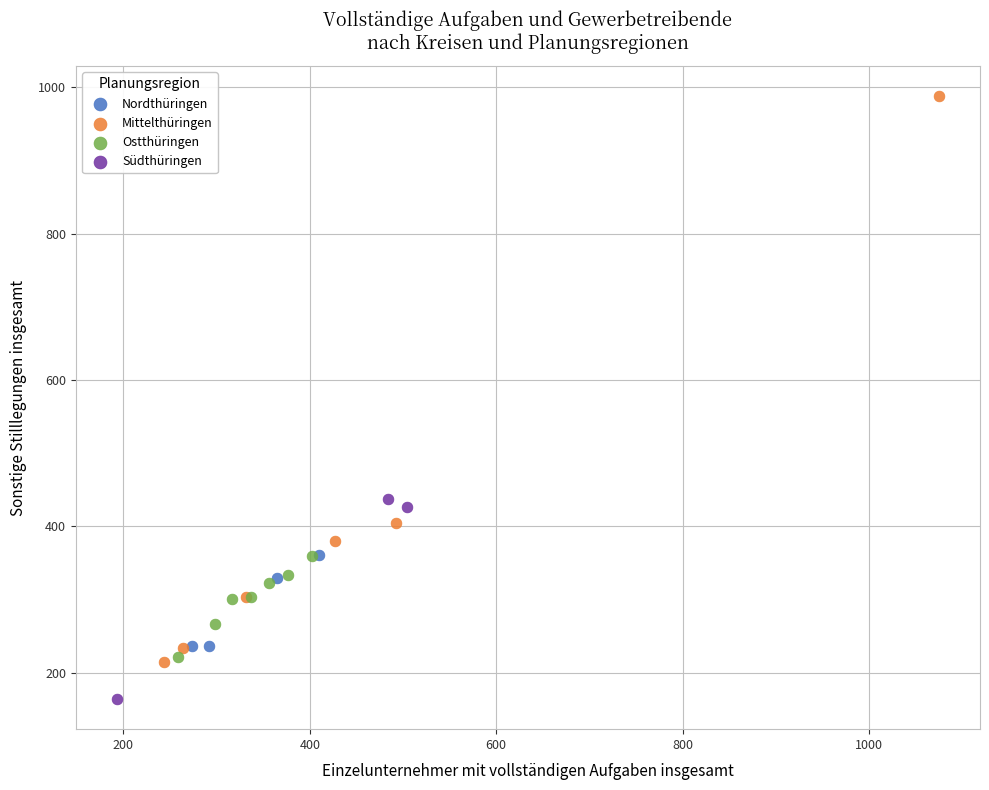

Which series has the largest Y range (max minus min)?

Mittelthüringen